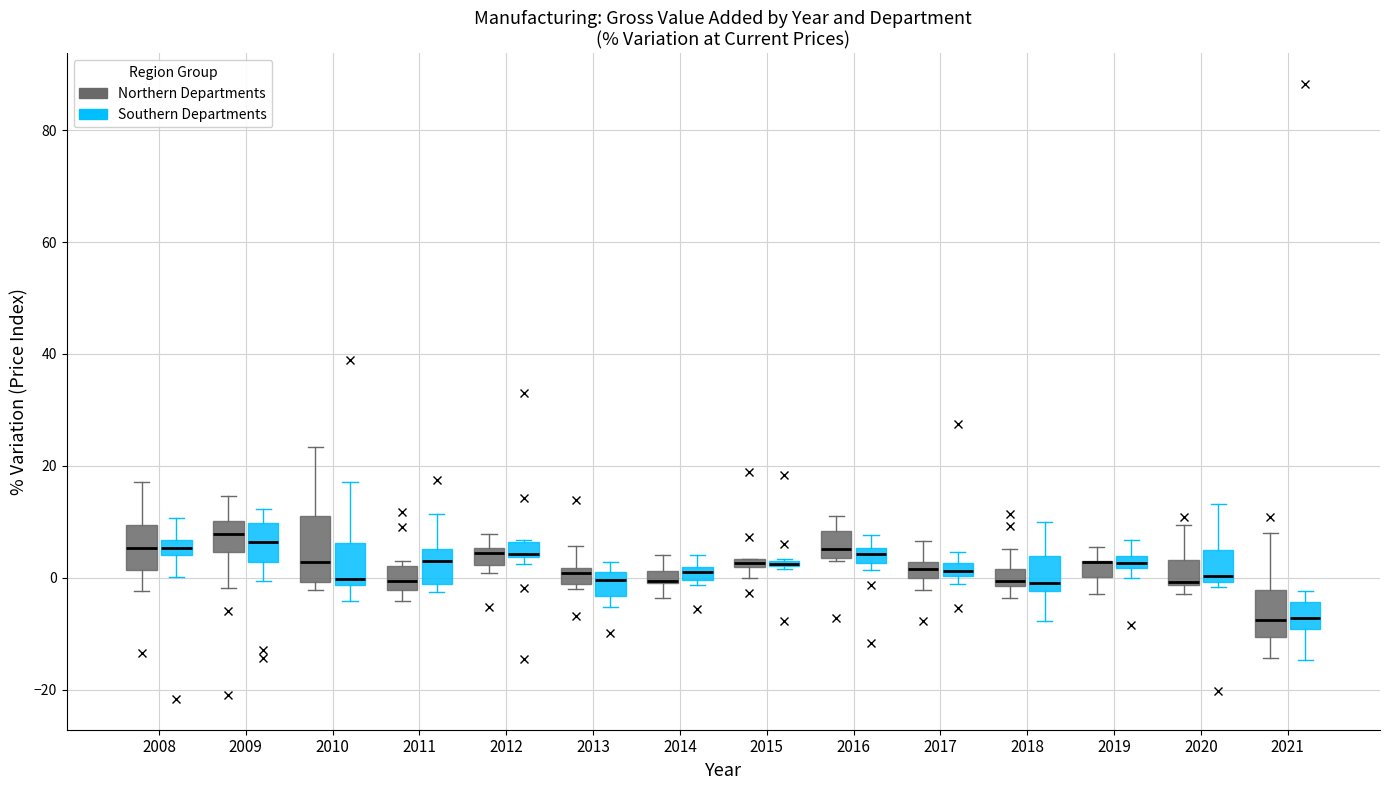

Comparing the boxes themselves (not the whiskers), which one is the tallest?

2010 (Northern Departments)